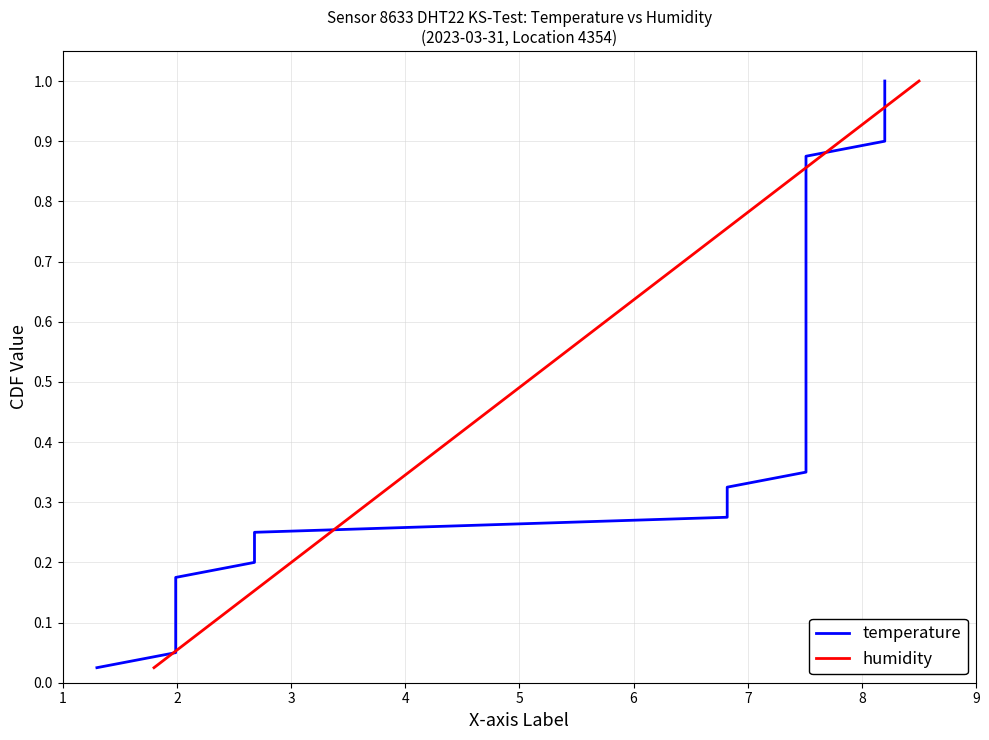

At how many categories does at least one series exceed 0?

40